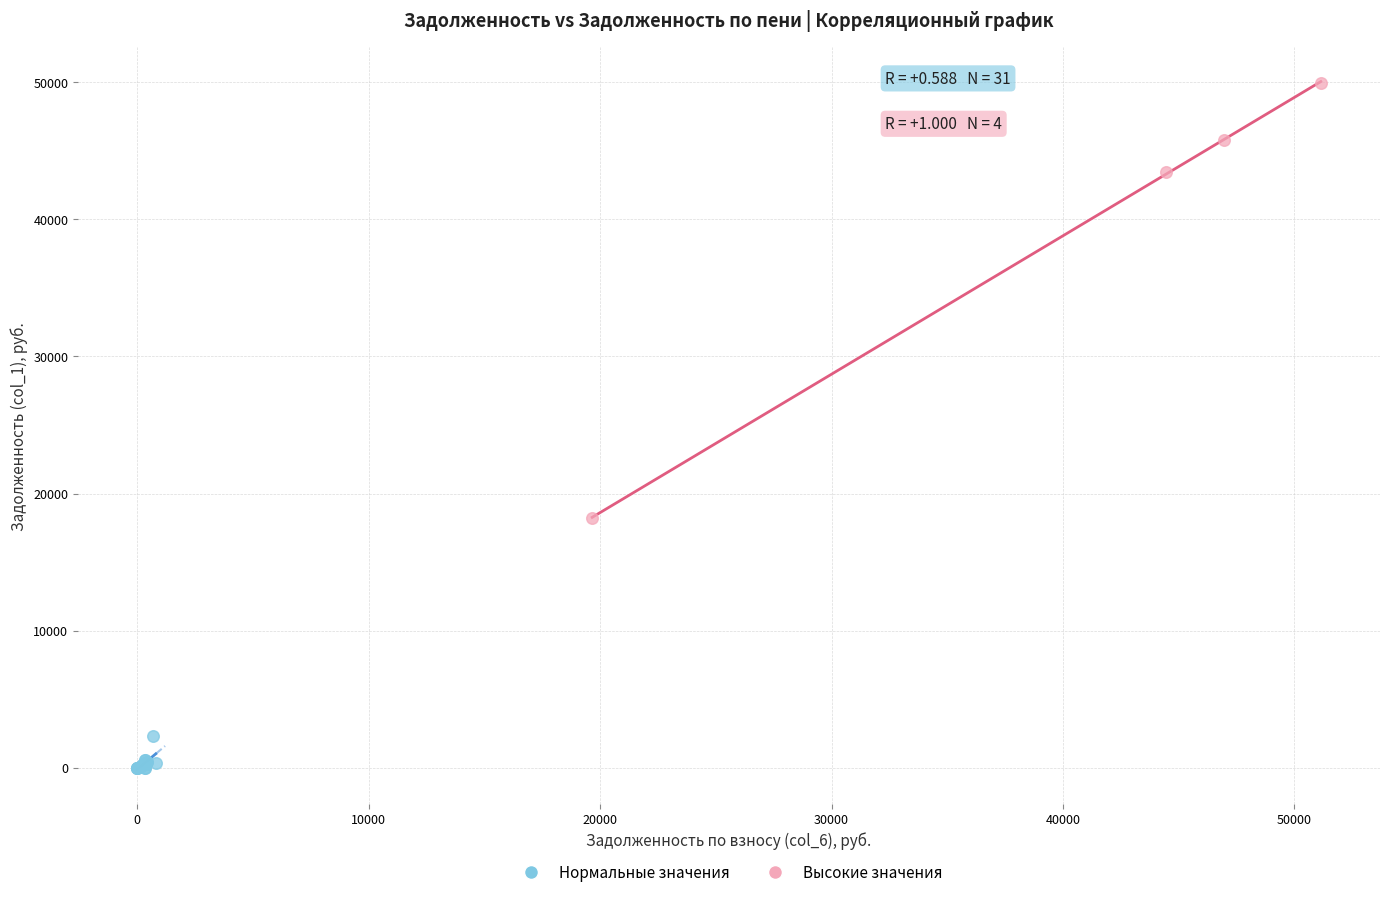

Which series contains the lowest Y value?

Нормальные значения